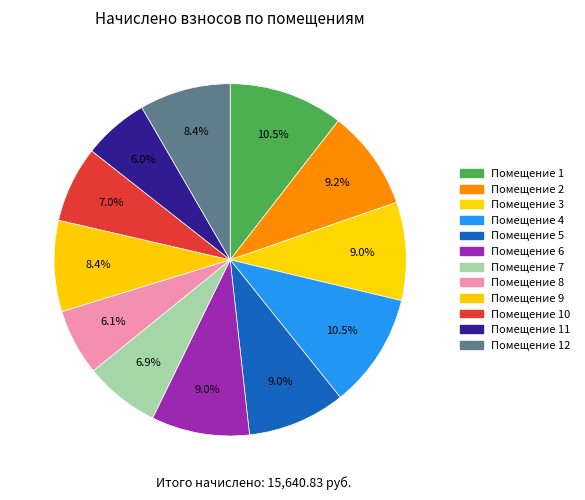

How many slices are in this pie chart?

12